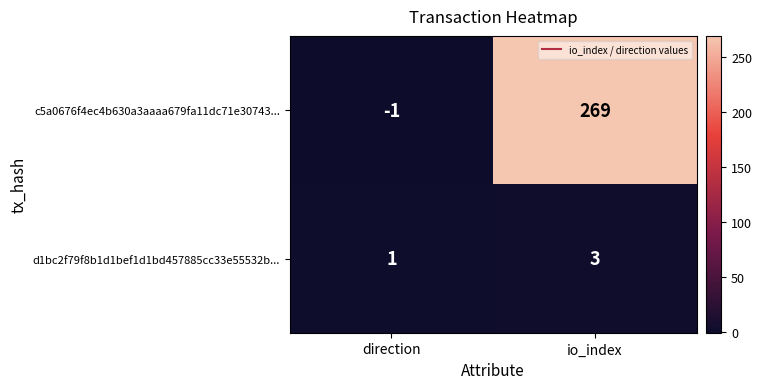

List the series in order of their overall mean, highest first.

c5a0676f4ec4b630a3aaaa679fa11dc71e30743..., d1bc2f79f8b1d1bef1d1bd457885cc33e55532b...